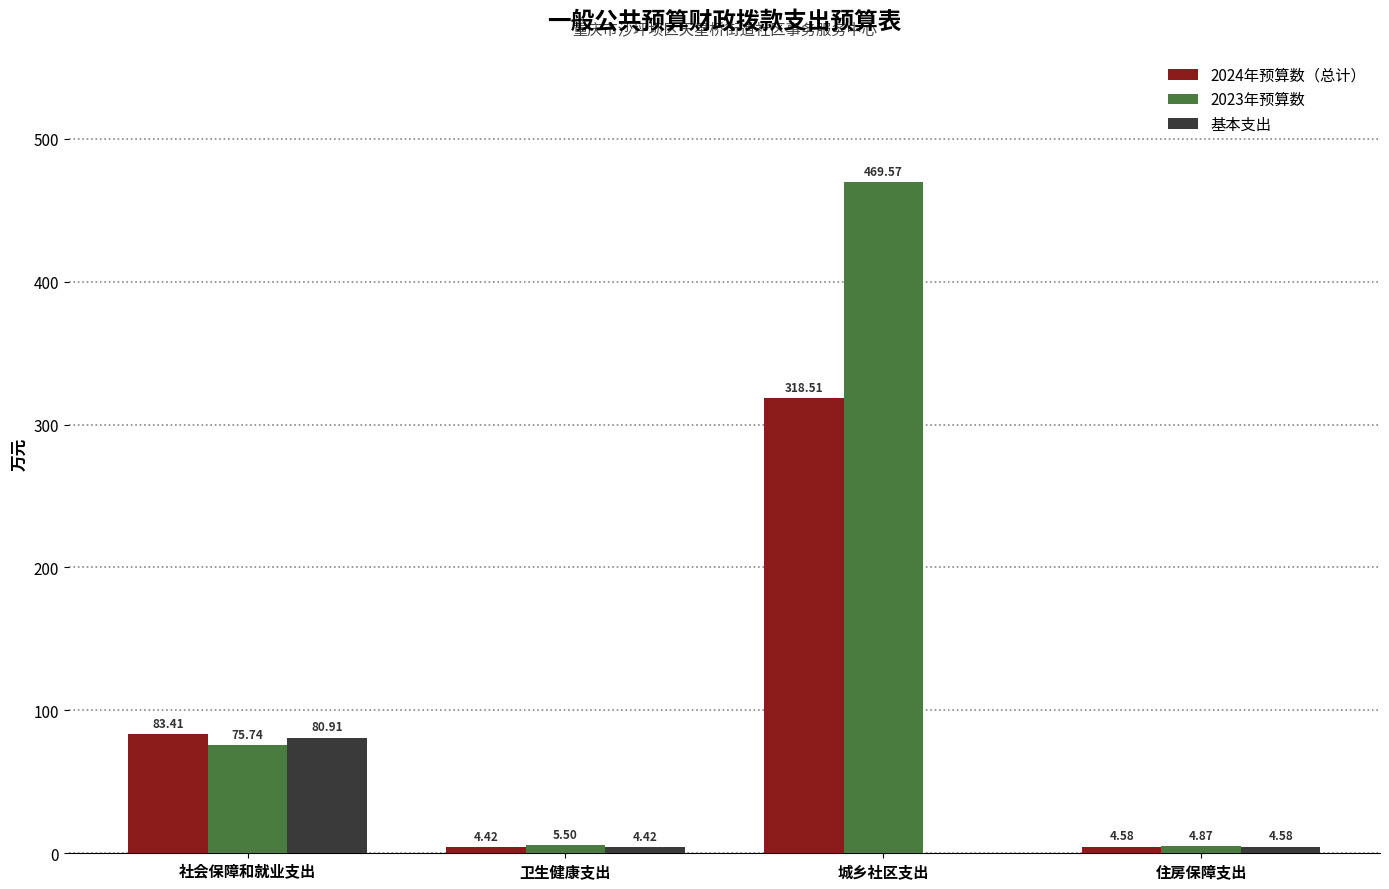

What is the total value across all series at 城乡社区支出?

788.1